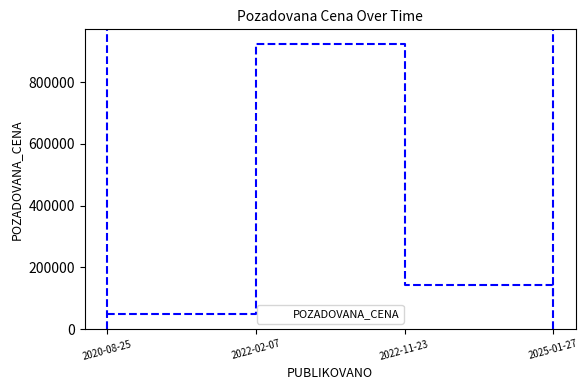

At which category does the chart reach its minimum across all series?

2020-08-25